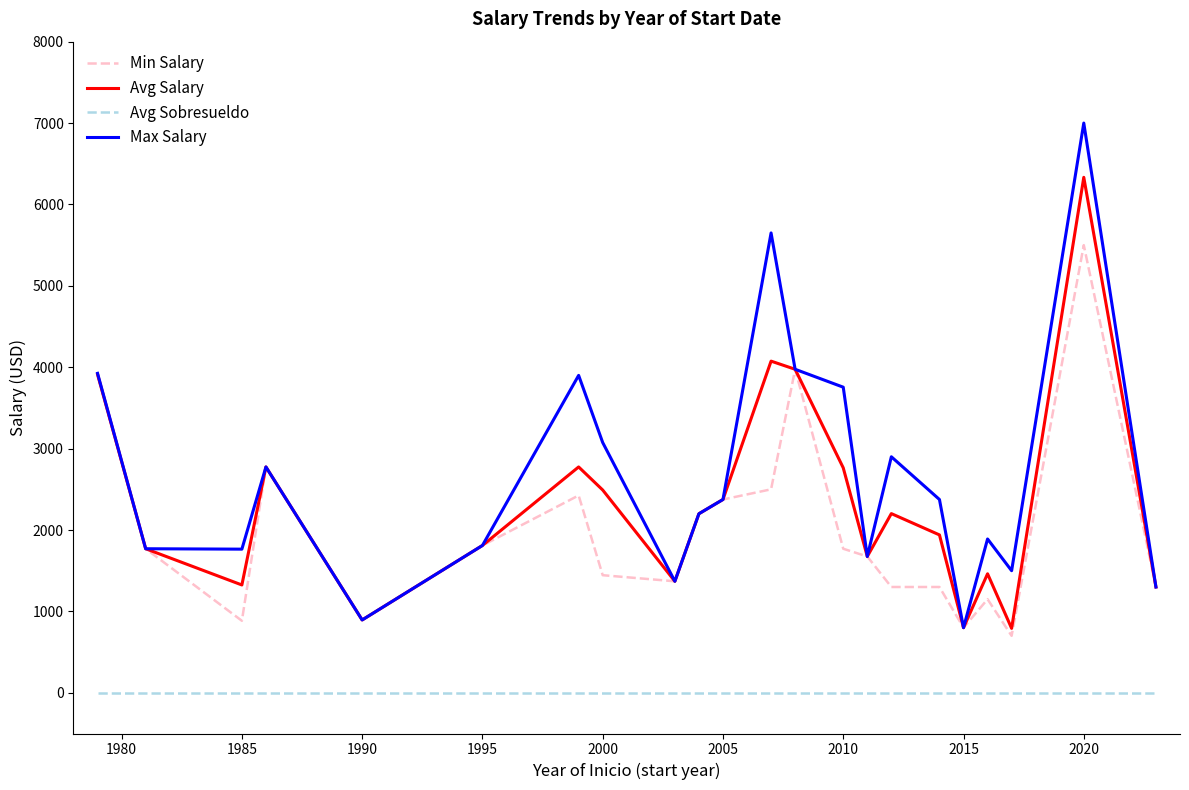

Count the number of categories in the chart.

22